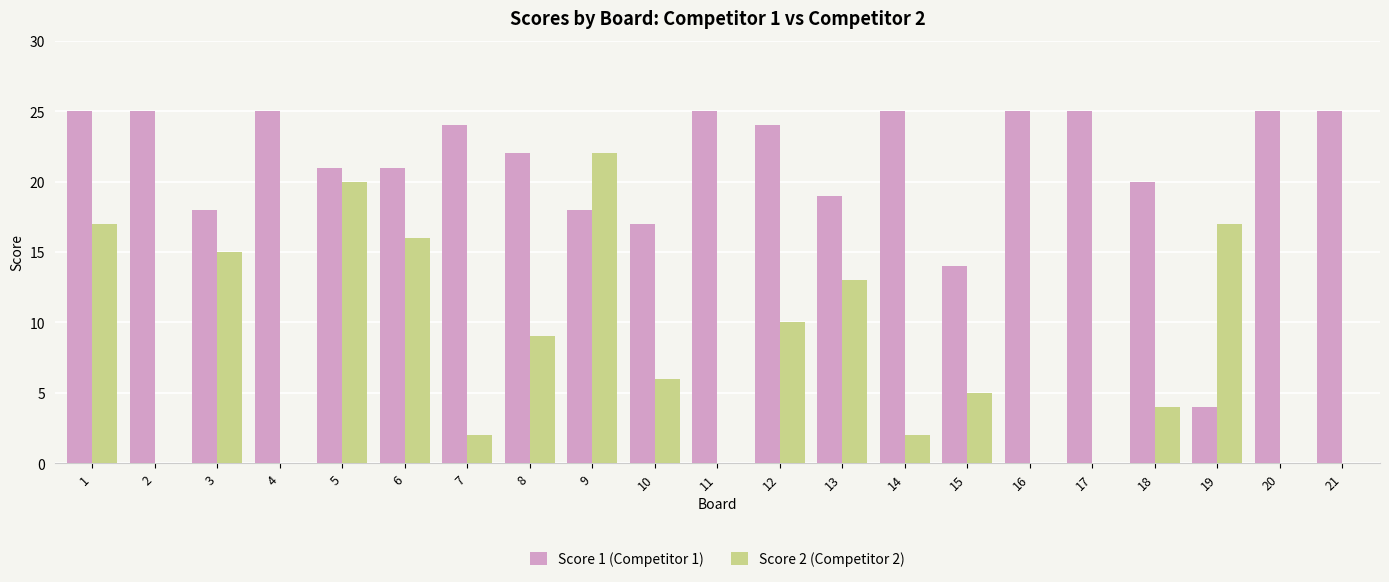

Which series has the widest spread of values?

Score 2 (Competitor 2)